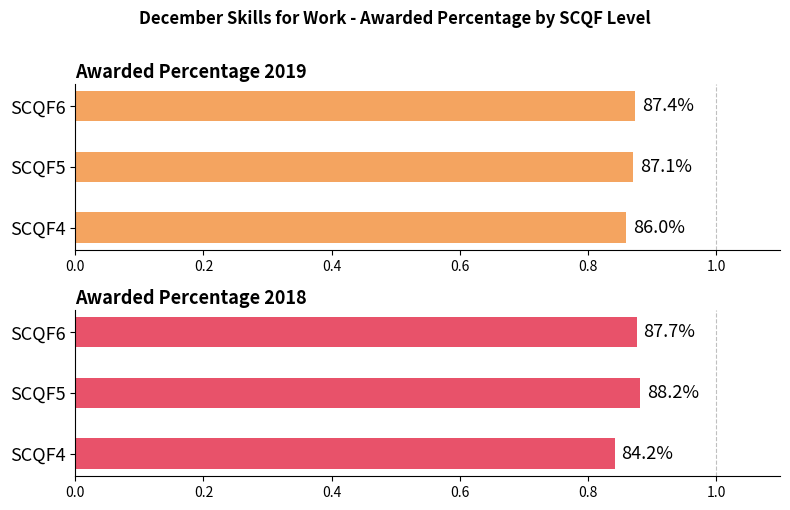

Which has a higher value, SCQF4 or SCQF5?

SCQF5